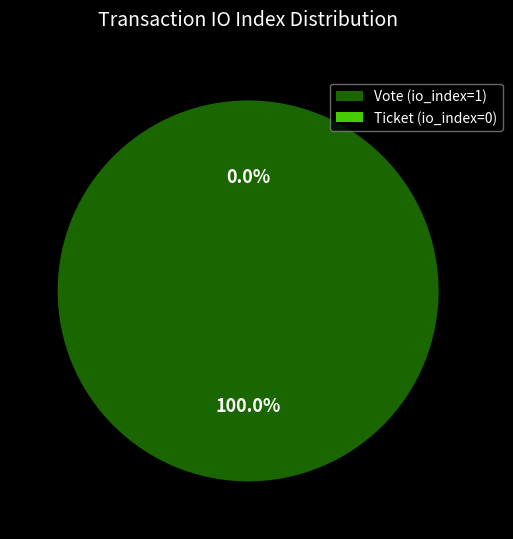

What percentage is the Vote (io_index=1) slice, to the nearest percent?

100%